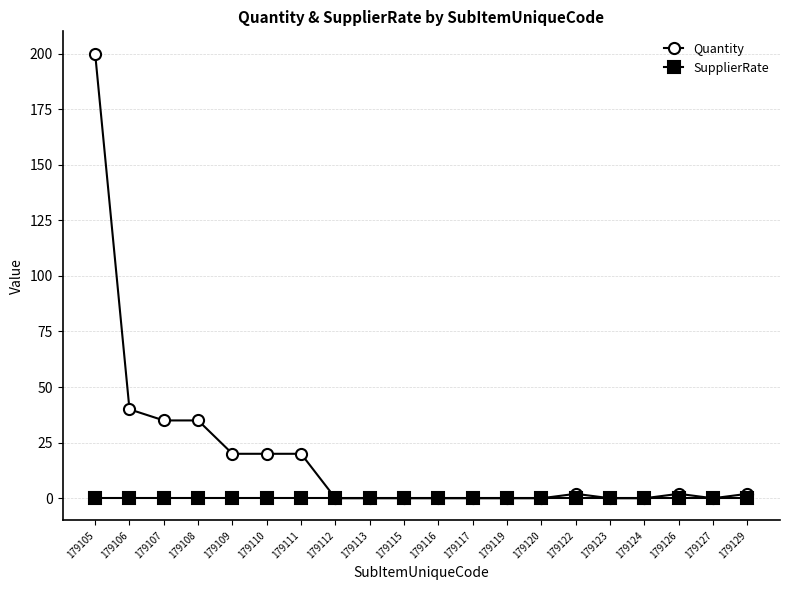

Between 179110 and 179123, which series saw the biggest shift?

Quantity